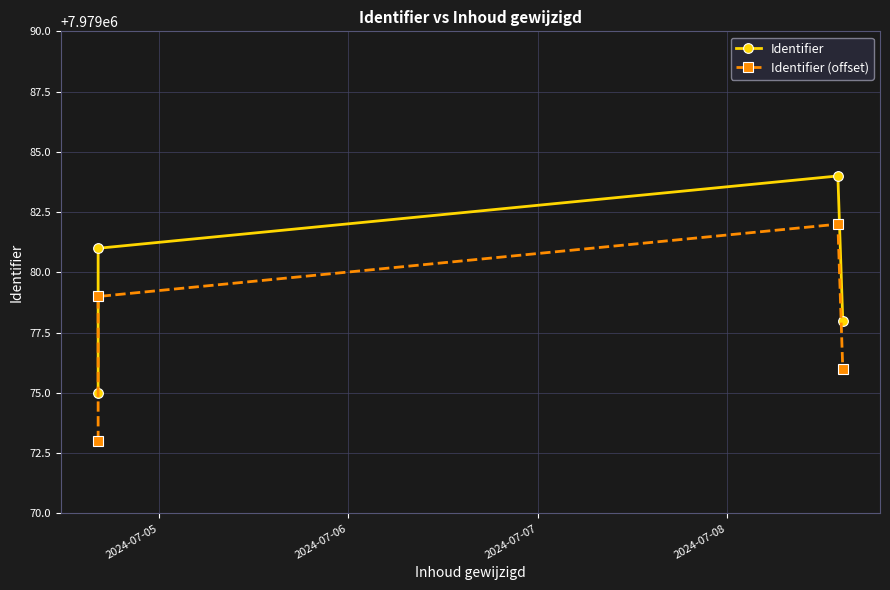

What is the total value across all series at 2024-07-05?

15958148